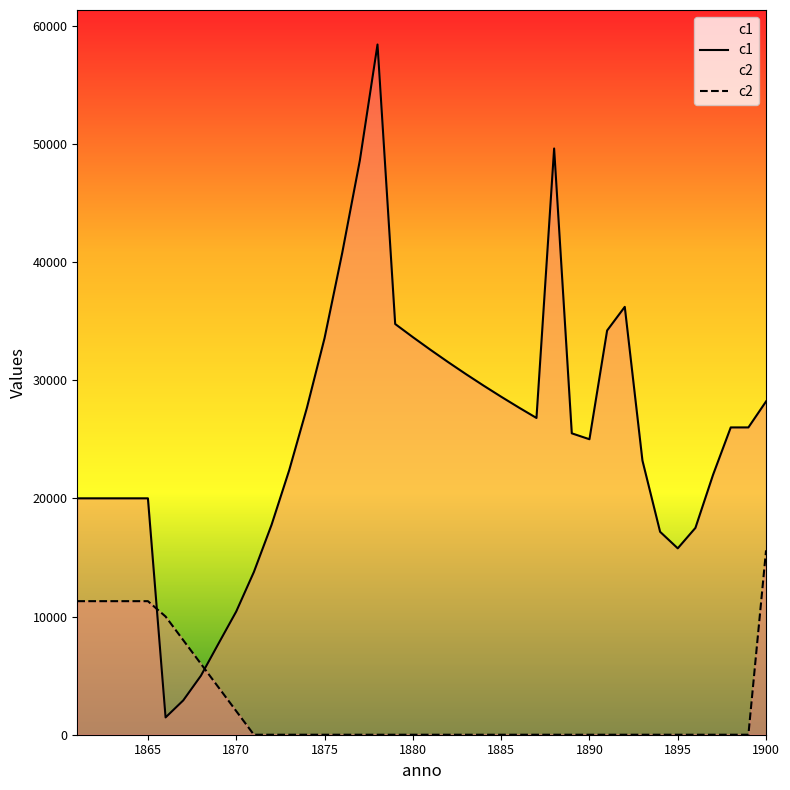

Count the number of data series in this chart.

2